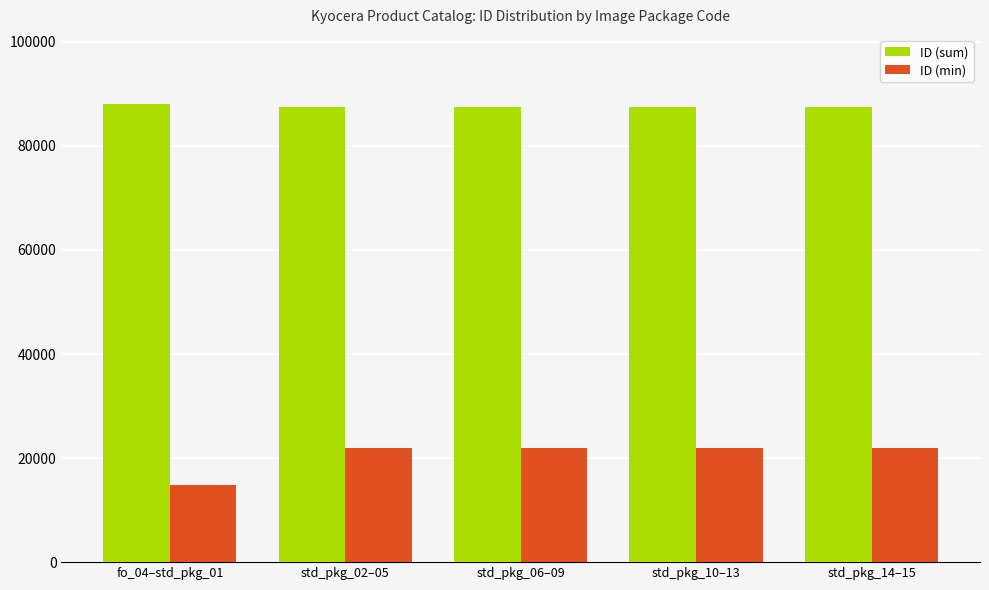

What is the average value of the ID (sum) series?

87566